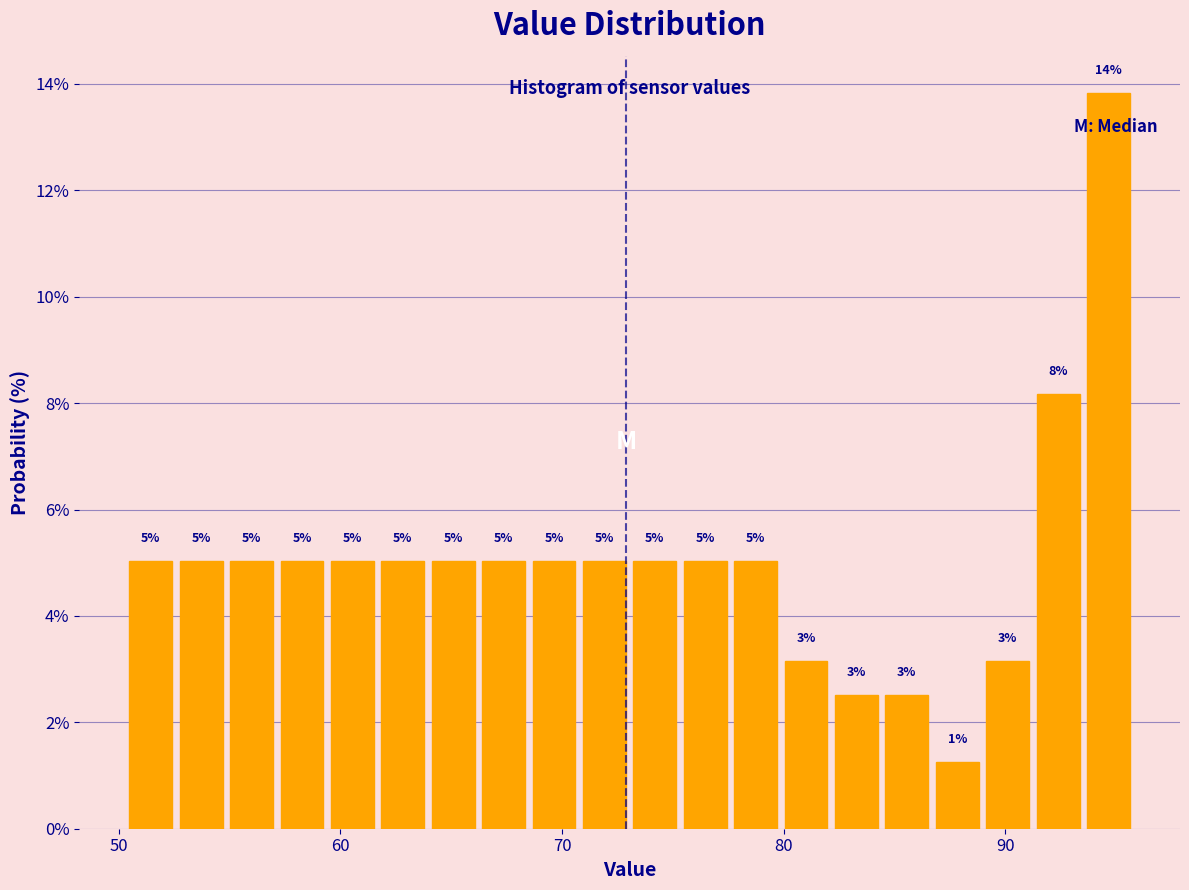

Around what value on the x-axis is the tallest bar? Give the approximate position of its centre, as read against the axis.

95